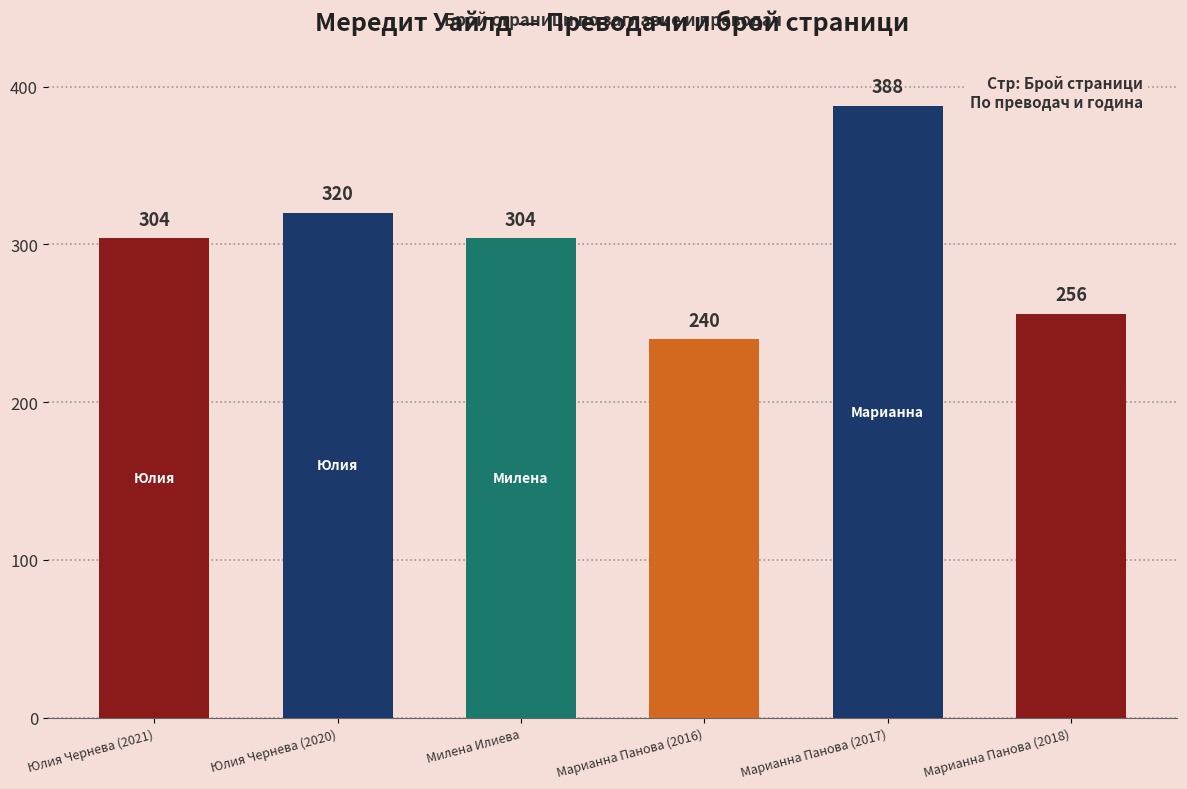

What is the difference between the values at Марианна Панова (2017) and Милена Илиева?

84